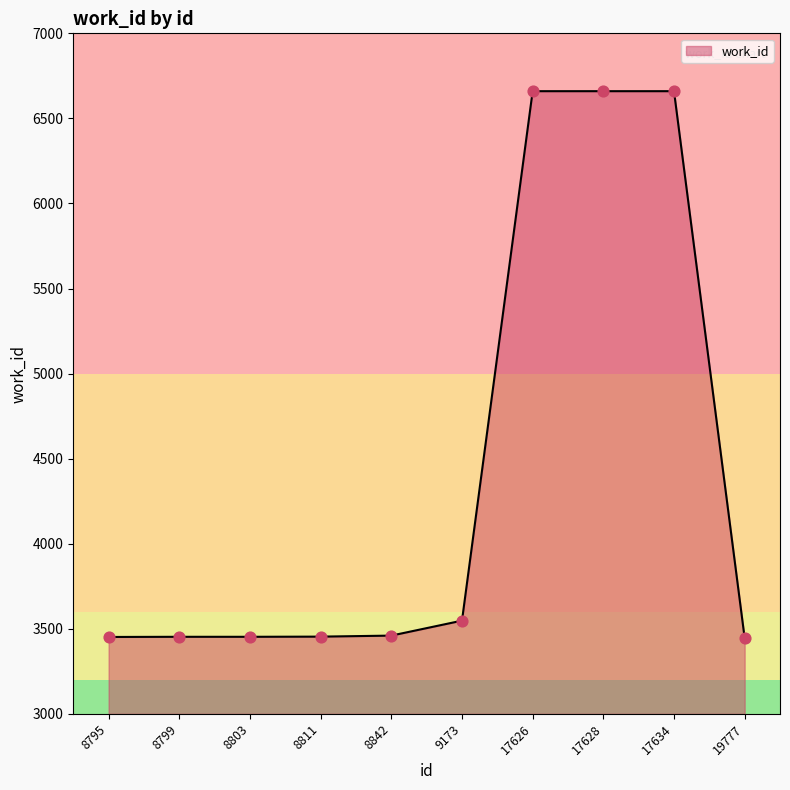

Approximately how many times larger is the value at 9173 compared to 8842?

1.0